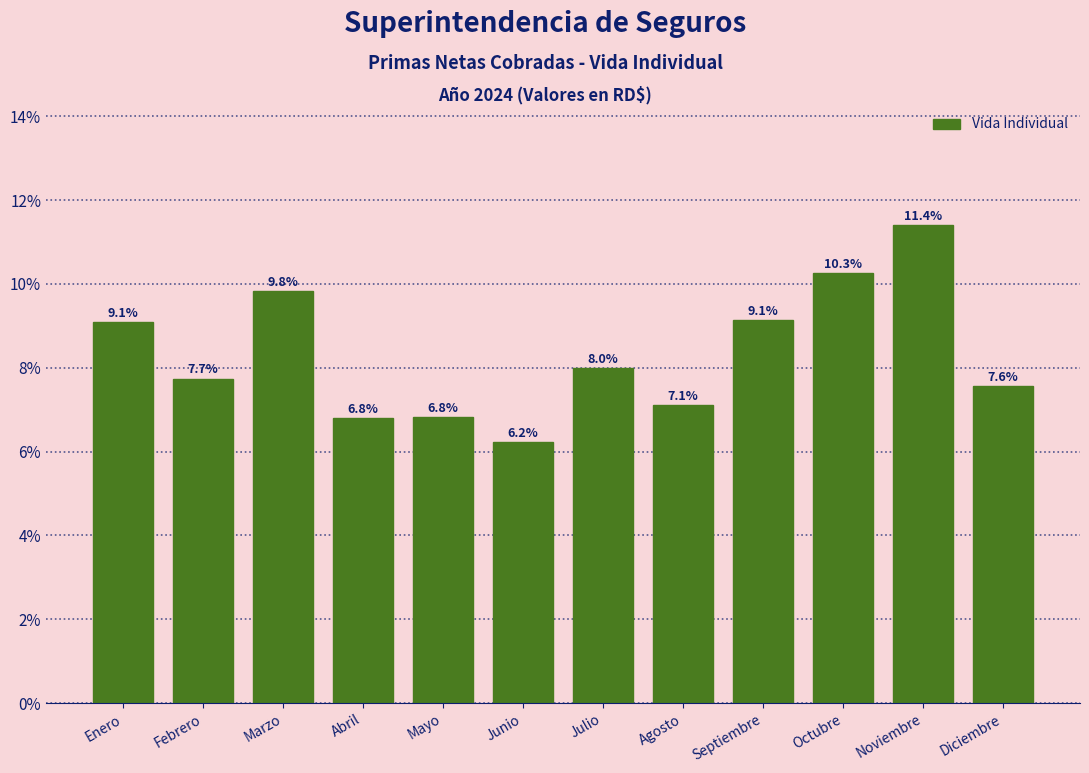

Reading left to right, transcribe all the data shown in this chart.

Enero=9.1	Febrero=7.7	Marzo=9.8	Abril=6.8	Mayo=6.8	Junio=6.2	Julio=8.0	Agosto=7.1	Septiembre=9.1	Octubre=10.3	Noviembre=11.4	Diciembre=7.6